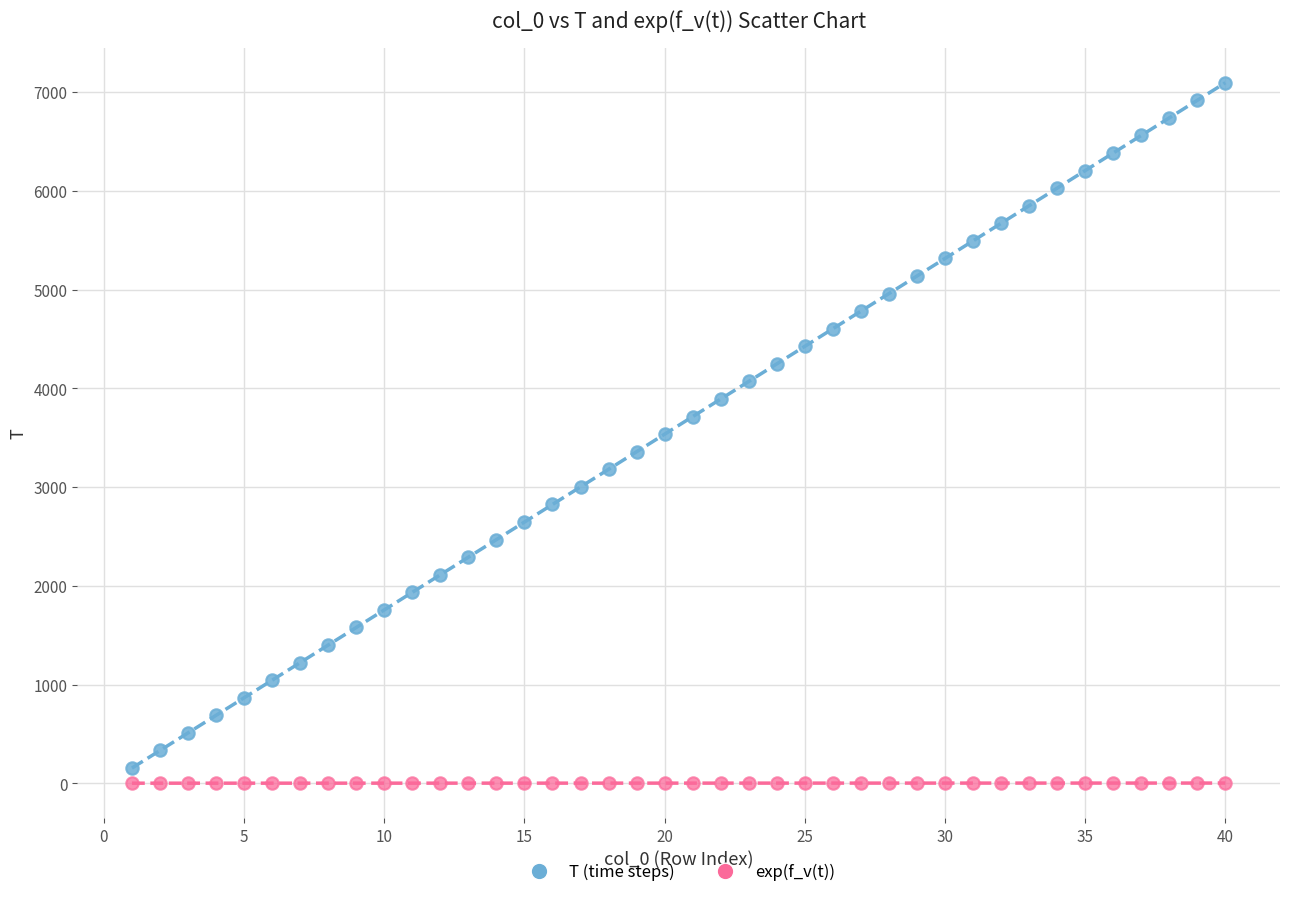

Which series reaches the minimum Y coordinate?

exp(f_v(t))